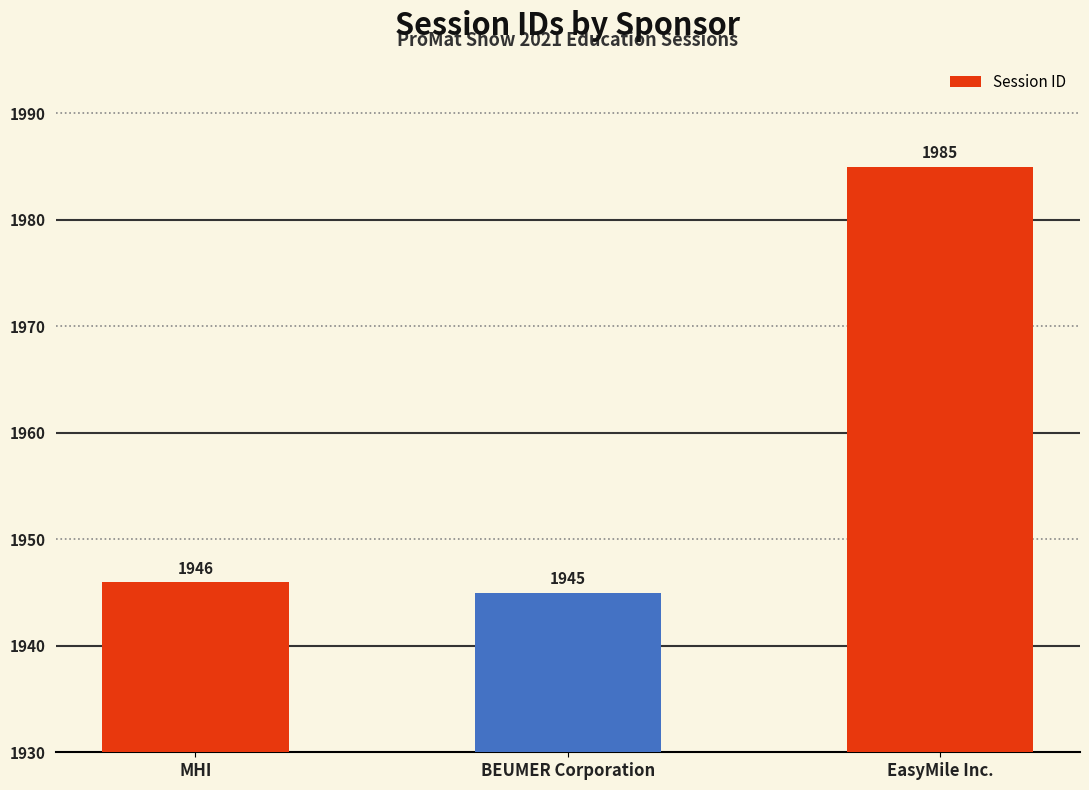

What is the greatest value displayed?

1985